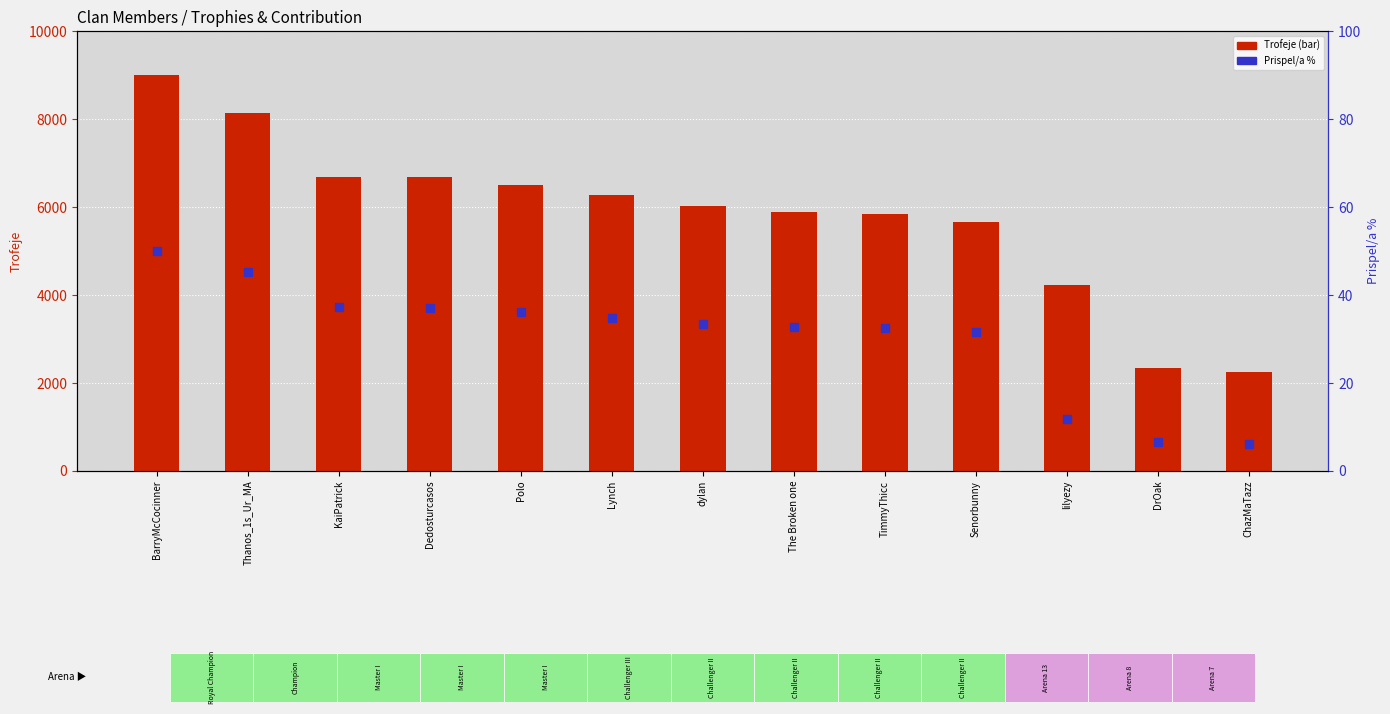

At which category is the sum across all series the highest?

BarryMcCocinner